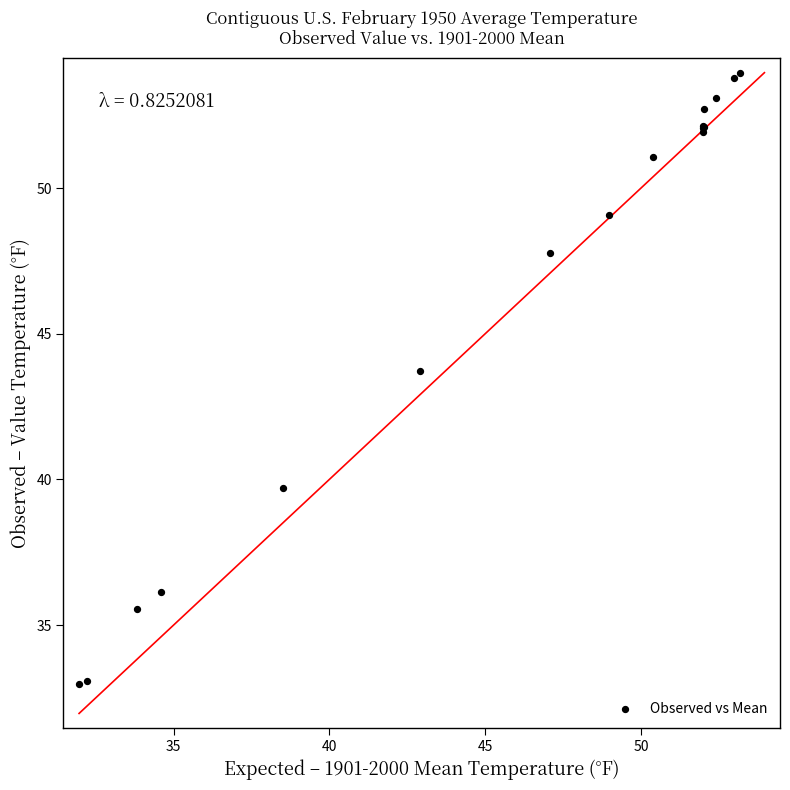

What Y value in the scatter plot is closest to 43?

43.7